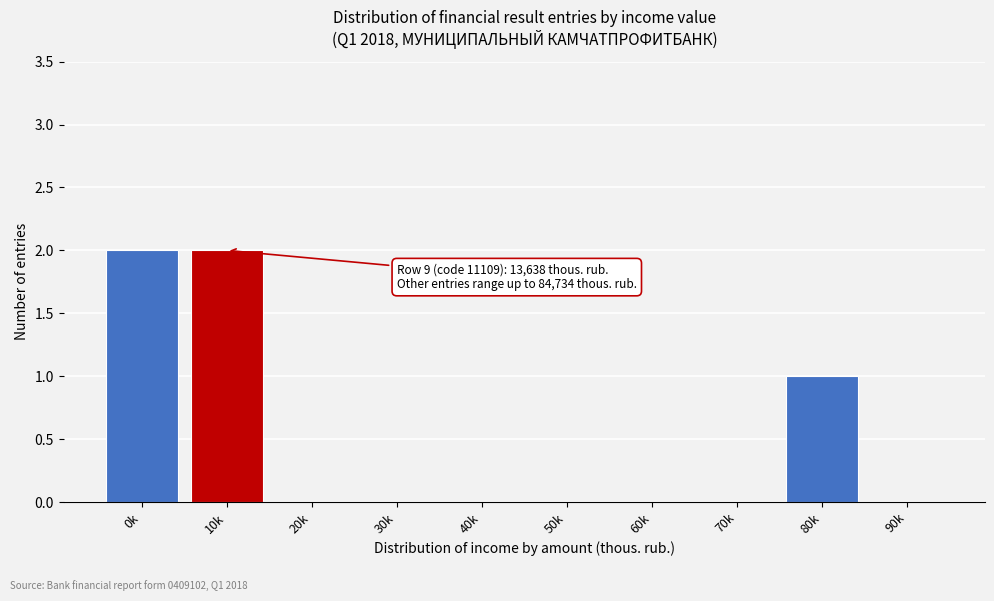

Reading right to left, list all the values displayed in this chart.

90k=0	80k=1	70k=0	60k=0	50k=0	40k=0	30k=0	20k=0	10k=2	0k=2